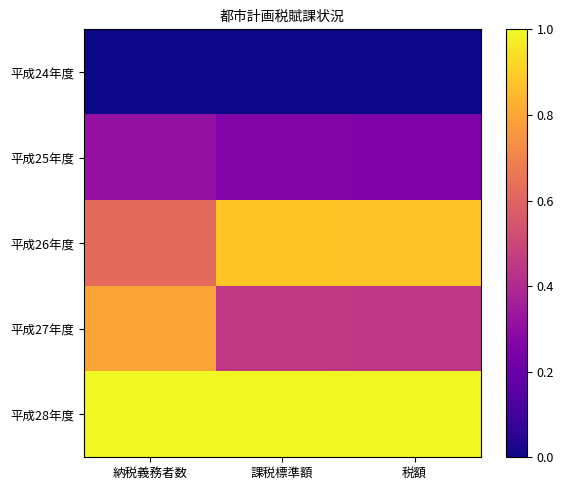

What is the difference between the highest and lowest values at 課税標準額?

1.0